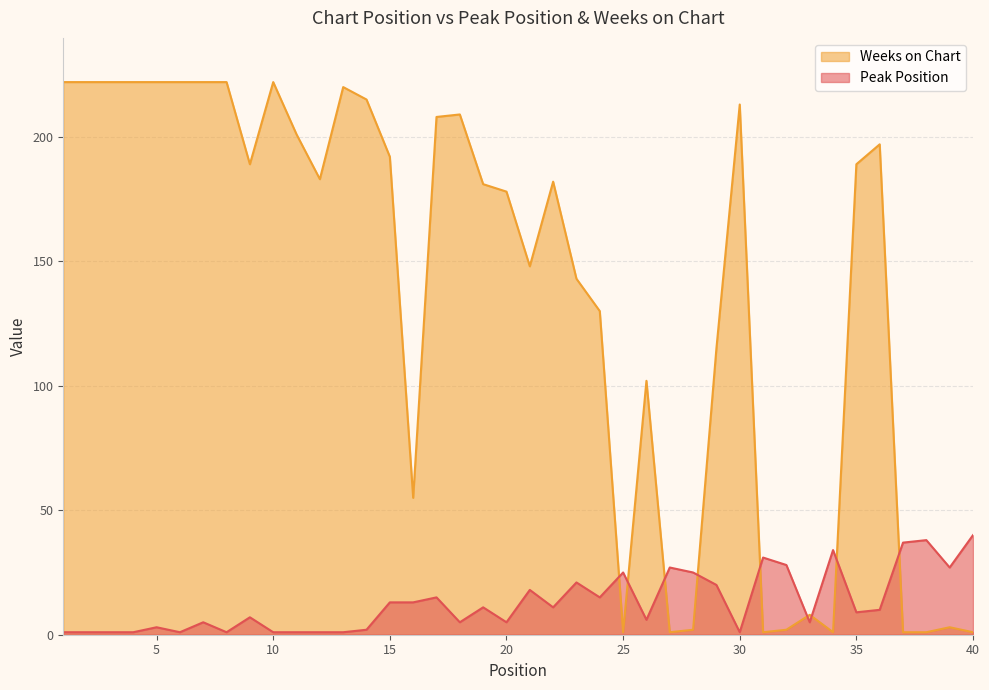

Between 8 and 12, which series saw the biggest shift?

Weeks on Chart